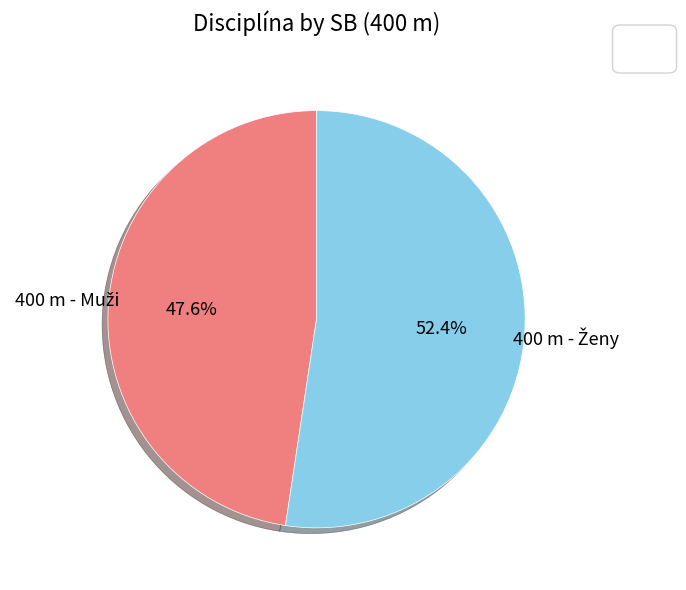

How many slices are in this pie chart?

2